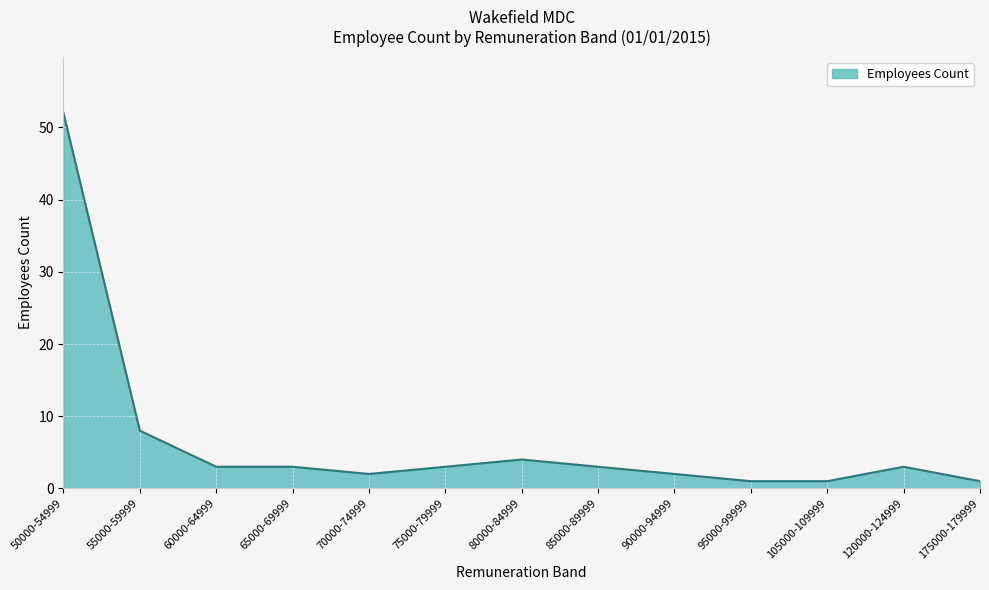

What is the greatest value displayed?

52